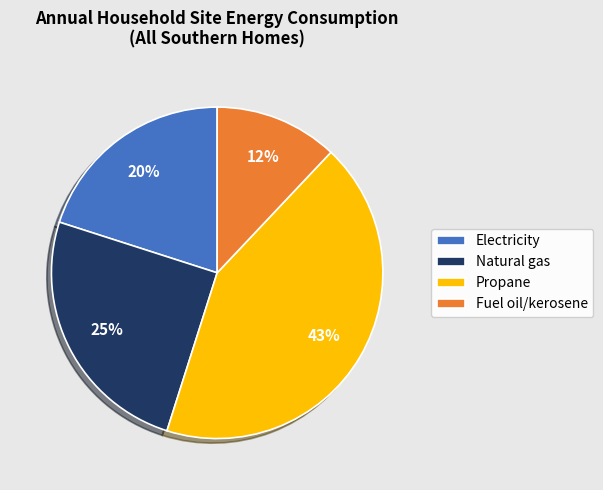

To the nearest percent, what is the difference between the Electricity and Natural gas slice percentages?

5%